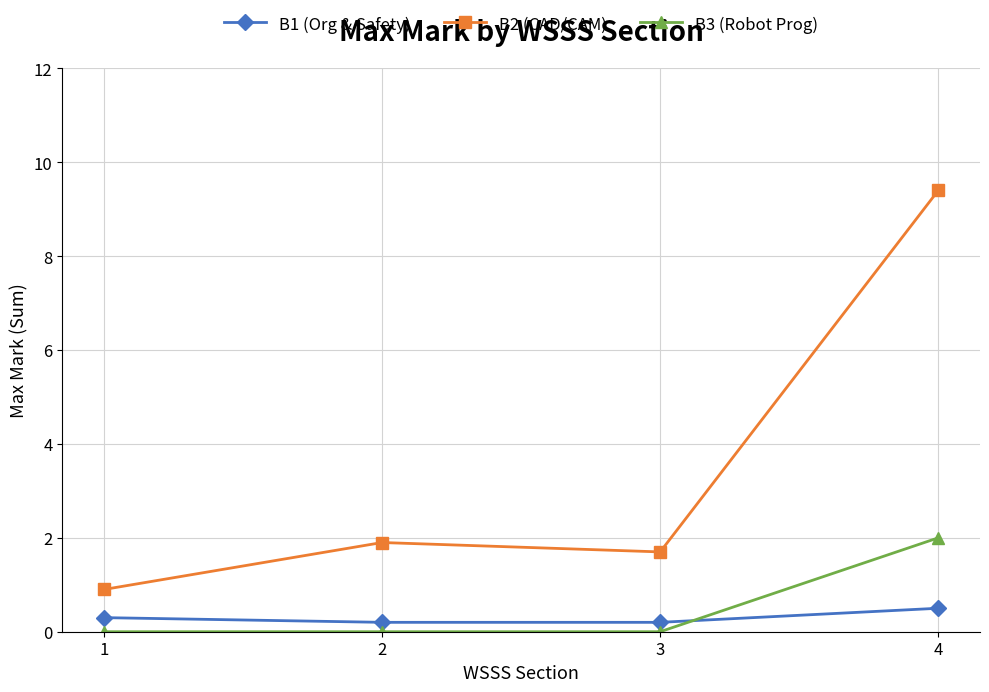

Where is B2 (CAD/CAM) nearest to the value 5?

2